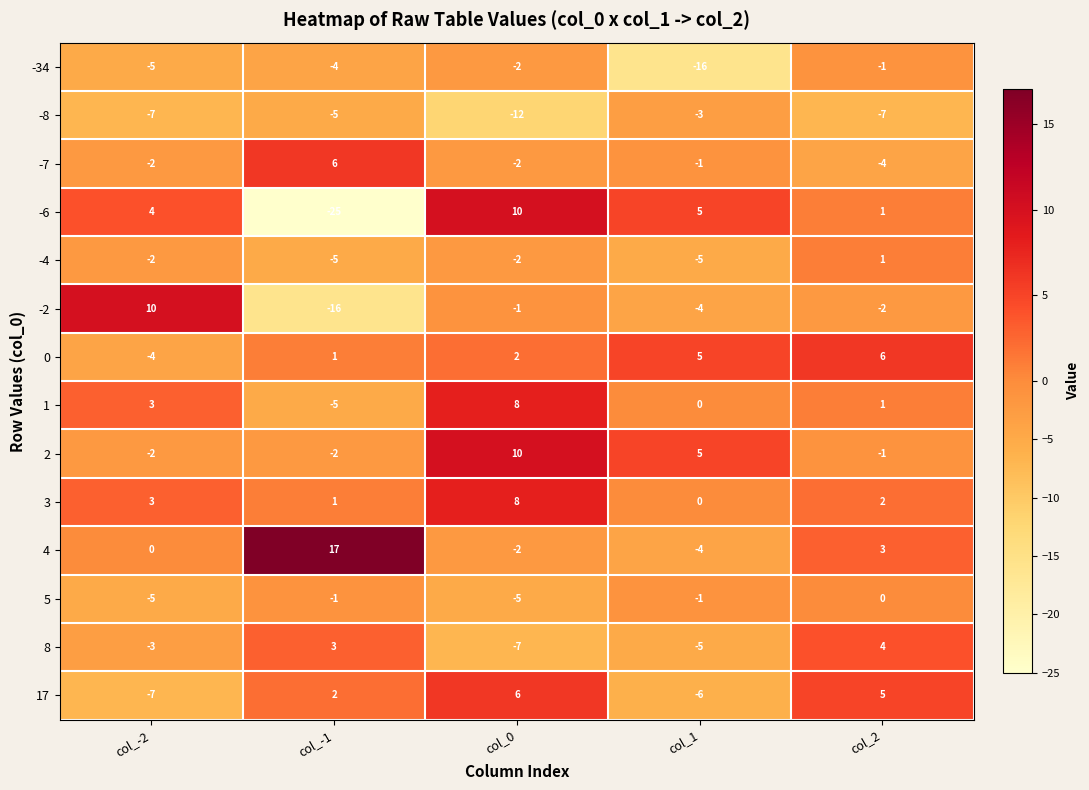

True or false: -34 has a value of -3 at col_-2.

False